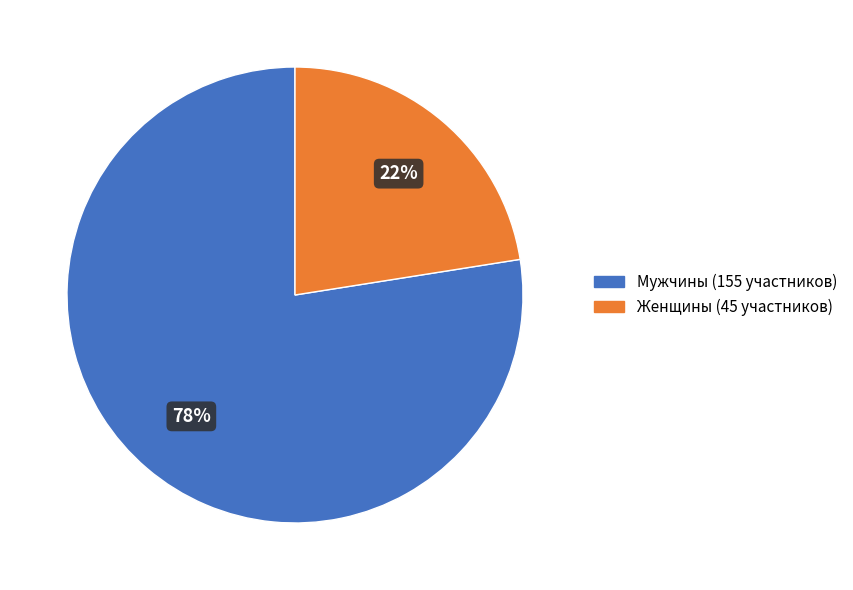

To the nearest percent, what is the average slice percentage?

50%